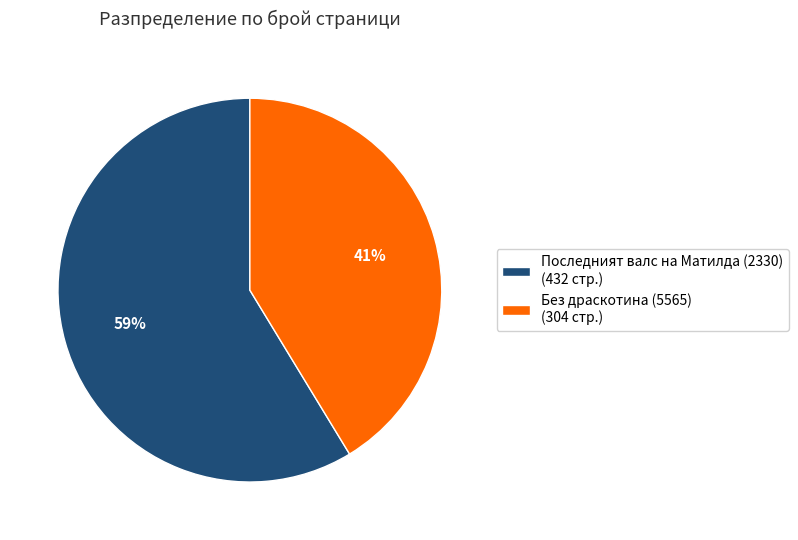

To the nearest percent, what is the combined percentage of Последният валс на Матилда (2330) (432 стр.) and Без драскотина (5565) (304 стр.)?

100%